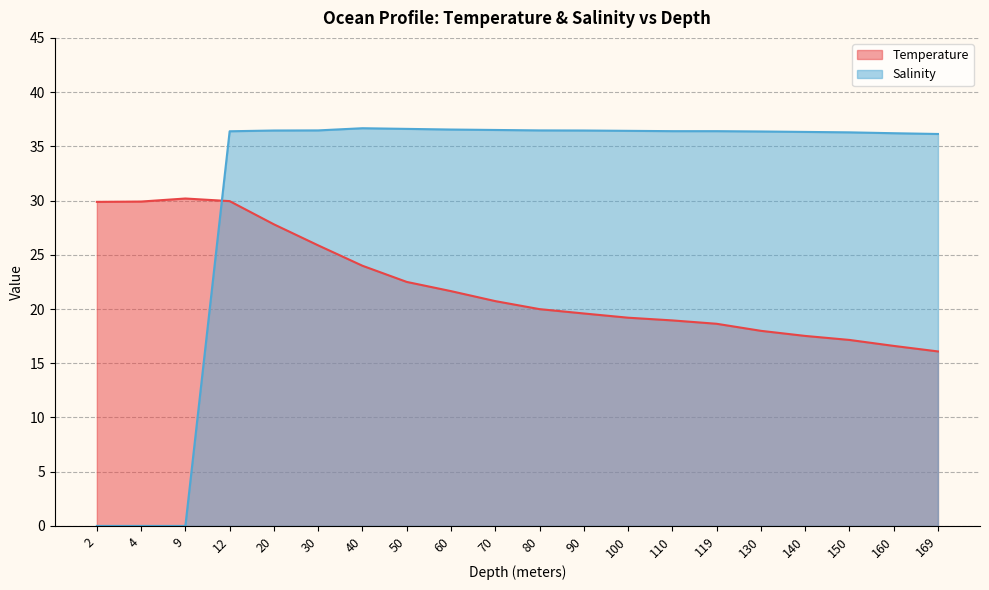

Between 150 and 169, which series saw the biggest shift?

Temperature